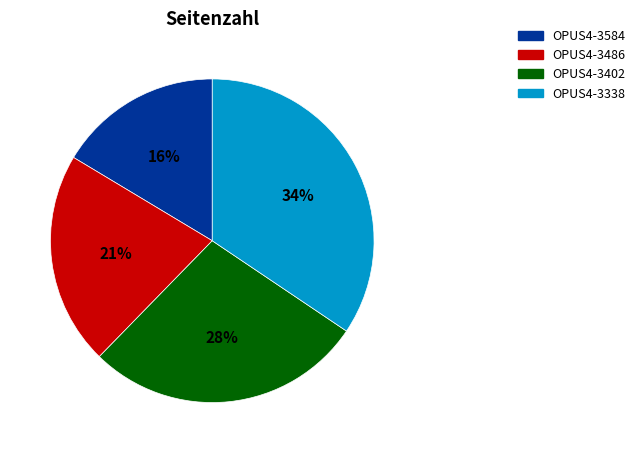

What percentage is the OPUS4-3338 slice, to the nearest percent?

34%